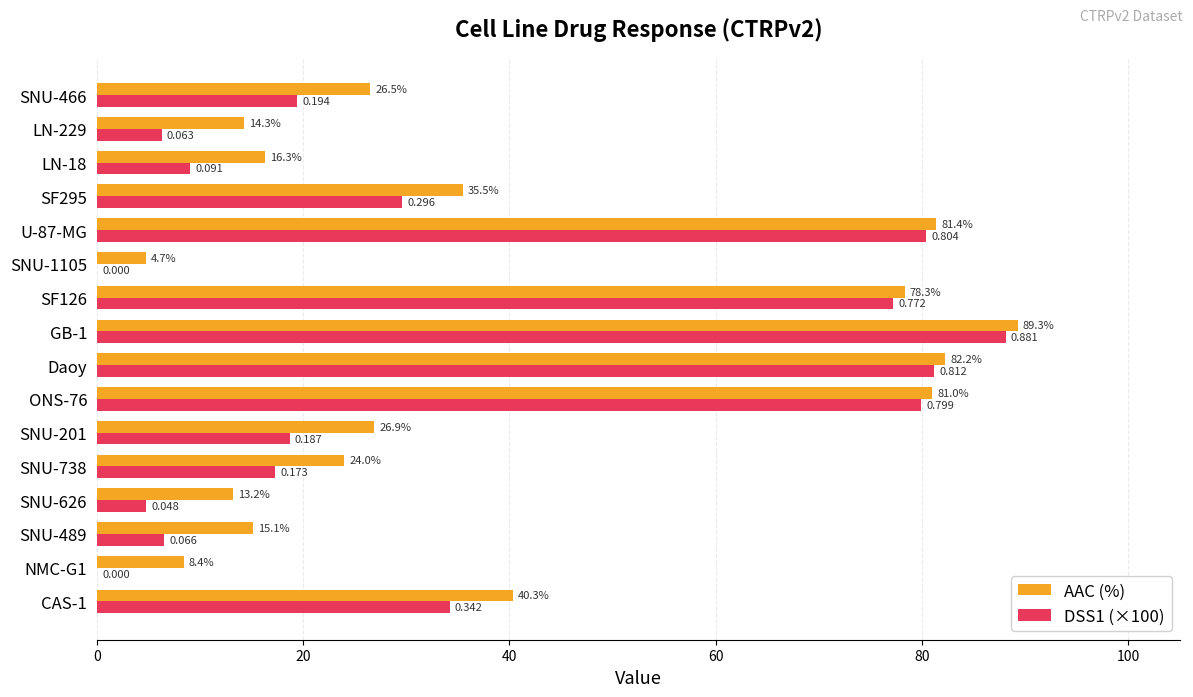

Which series has the largest total across all categories?

AAC (%)